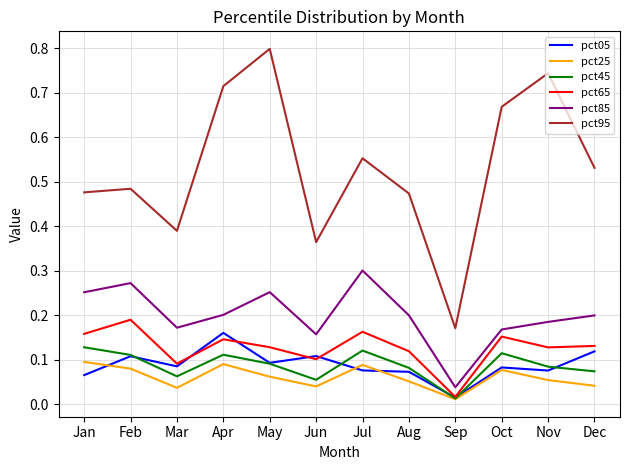

The pct85 series shows 0.3 at Jul. True or false?

True